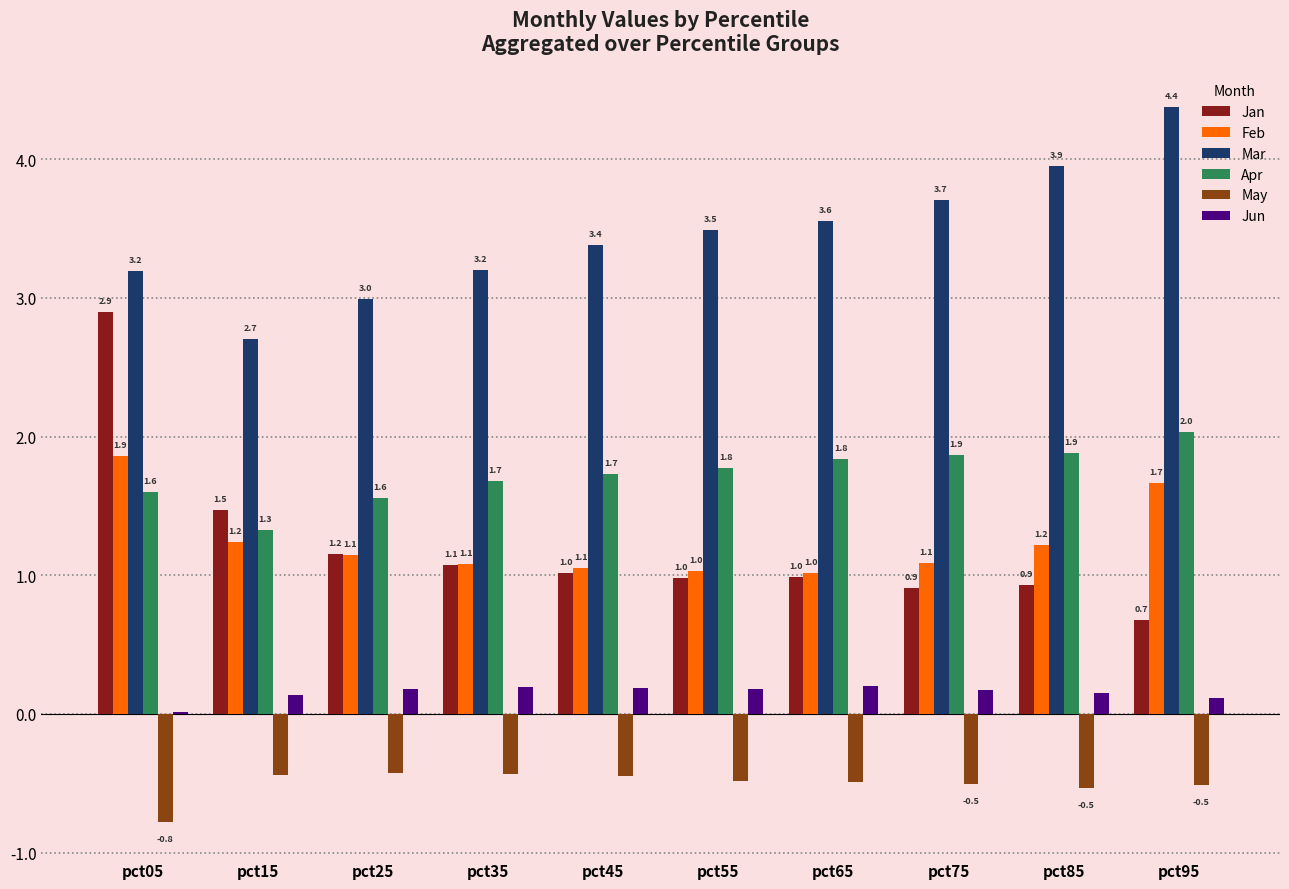

Read the Feb value at pct95.

1.7